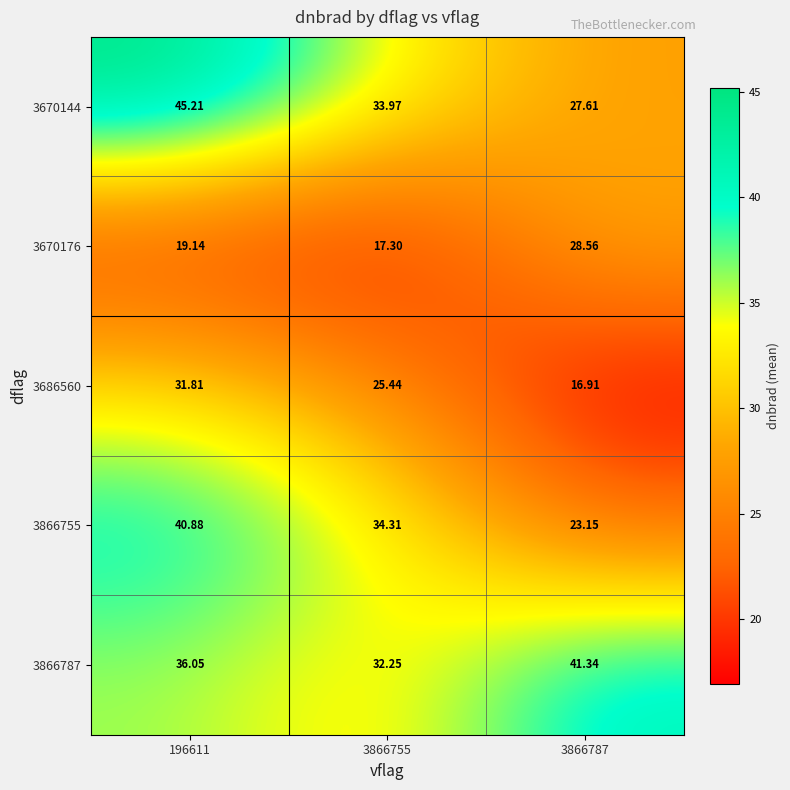

Is the value of 3866755 at 3866755 greater than the value of 3670176 at 196611?

Yes